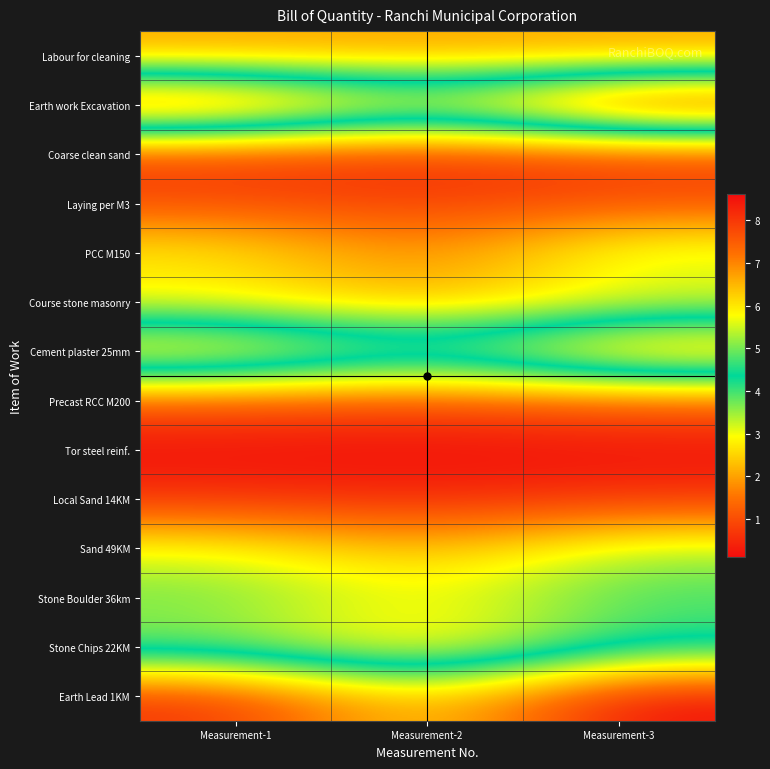

How many categories are shown in the chart?

3